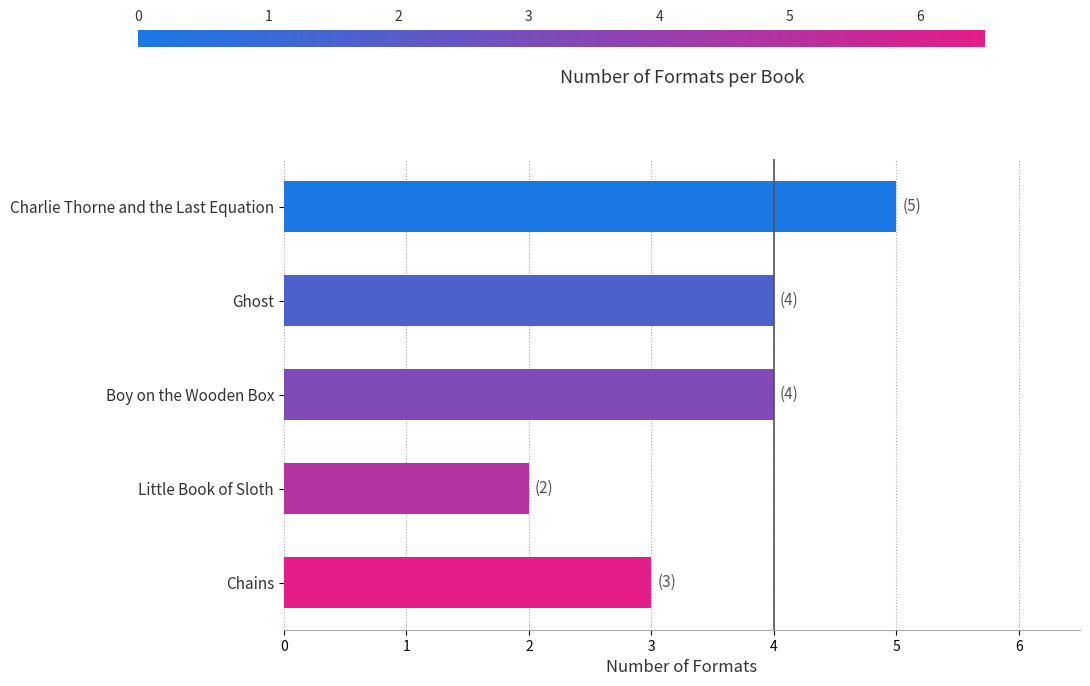

Reading top to bottom, list all the values displayed in this chart.

Charlie Thorne and the Last Equation=5	Ghost=4	Boy on the Wooden Box=4	Little Book of Sloth=2	Chains=3